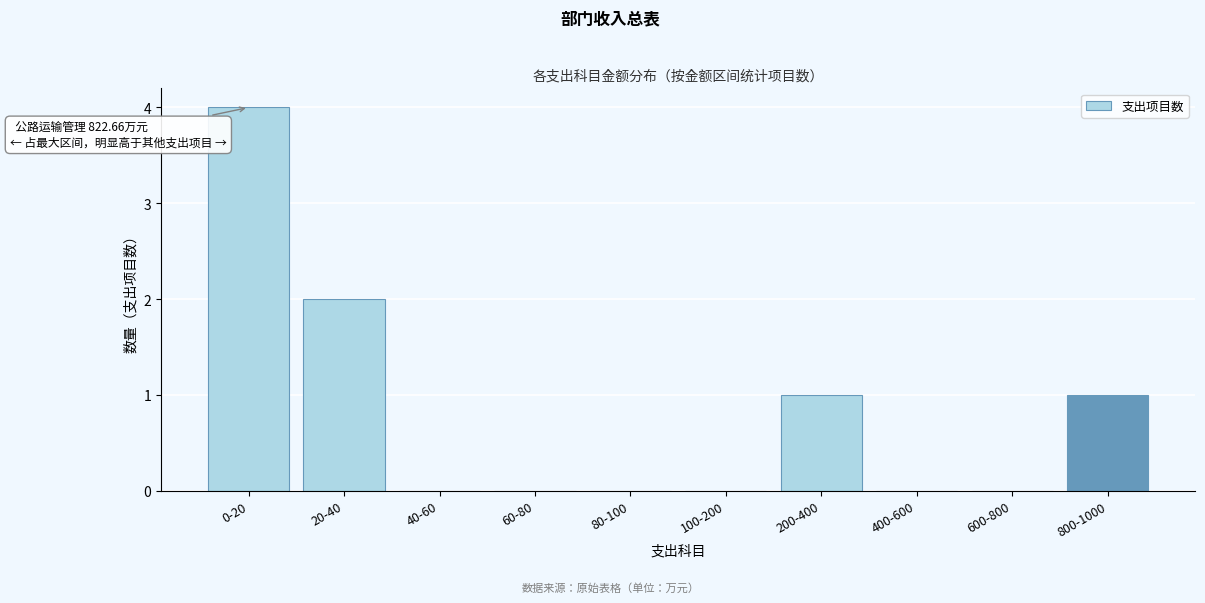

Reading left to right, what are all the values shown in this chart?

0-20=4	20-40=2	40-60=0	60-80=0	80-100=0	100-200=0	200-400=1	400-600=0	600-800=0	800-1000=1